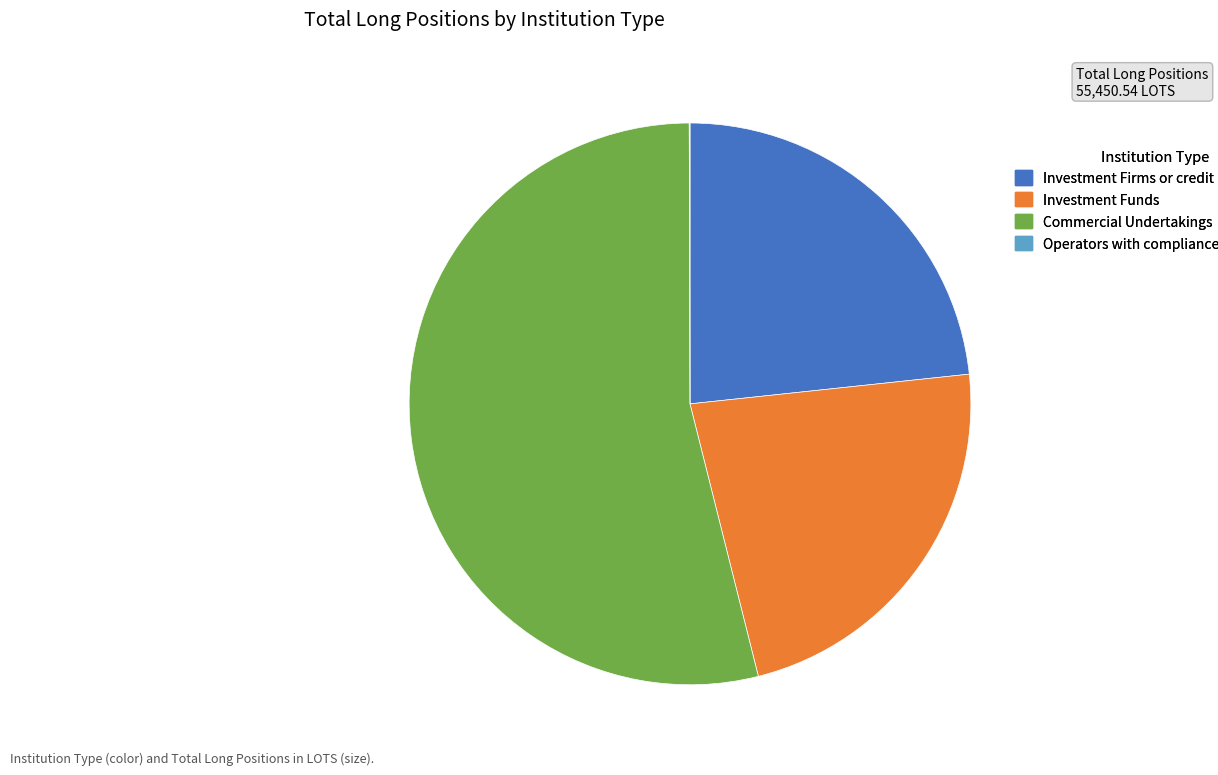

Do Commercial Undertakings and Investment Firms or credit institutions together represent more than half of the pie?

Yes